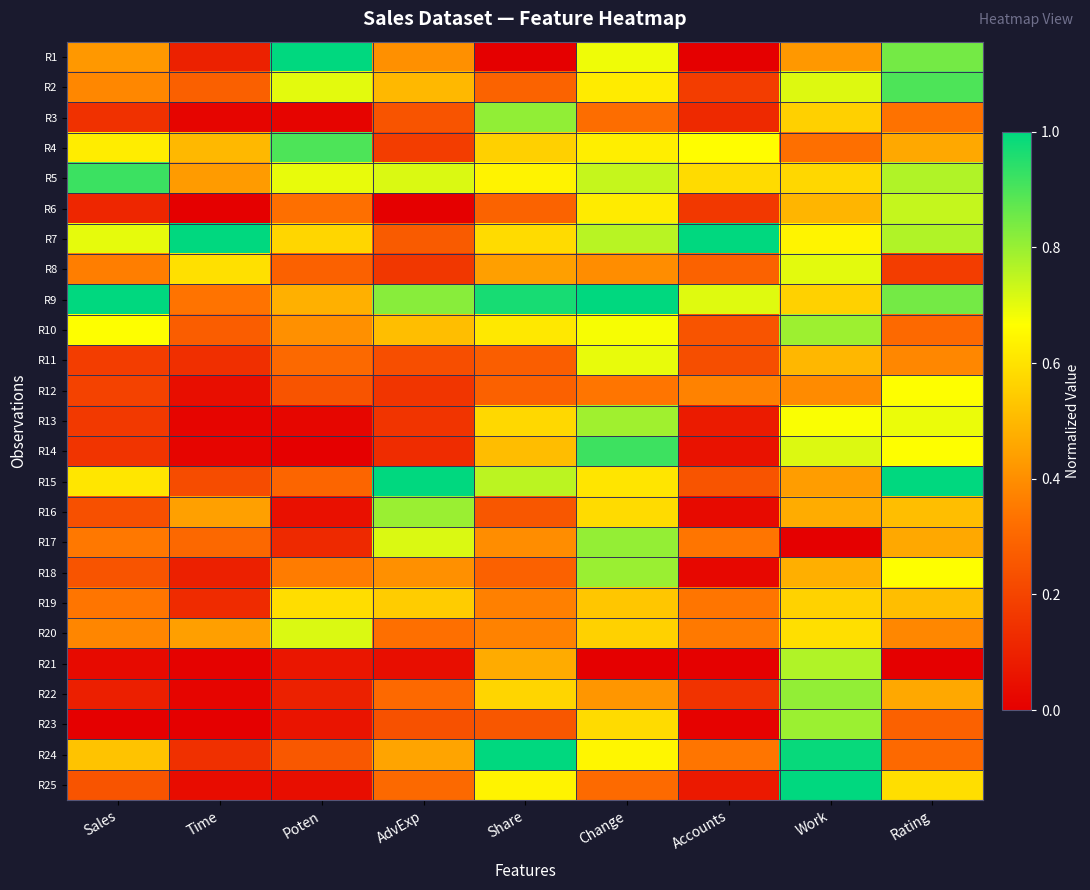

What is the total value across all series at Time?

5.6